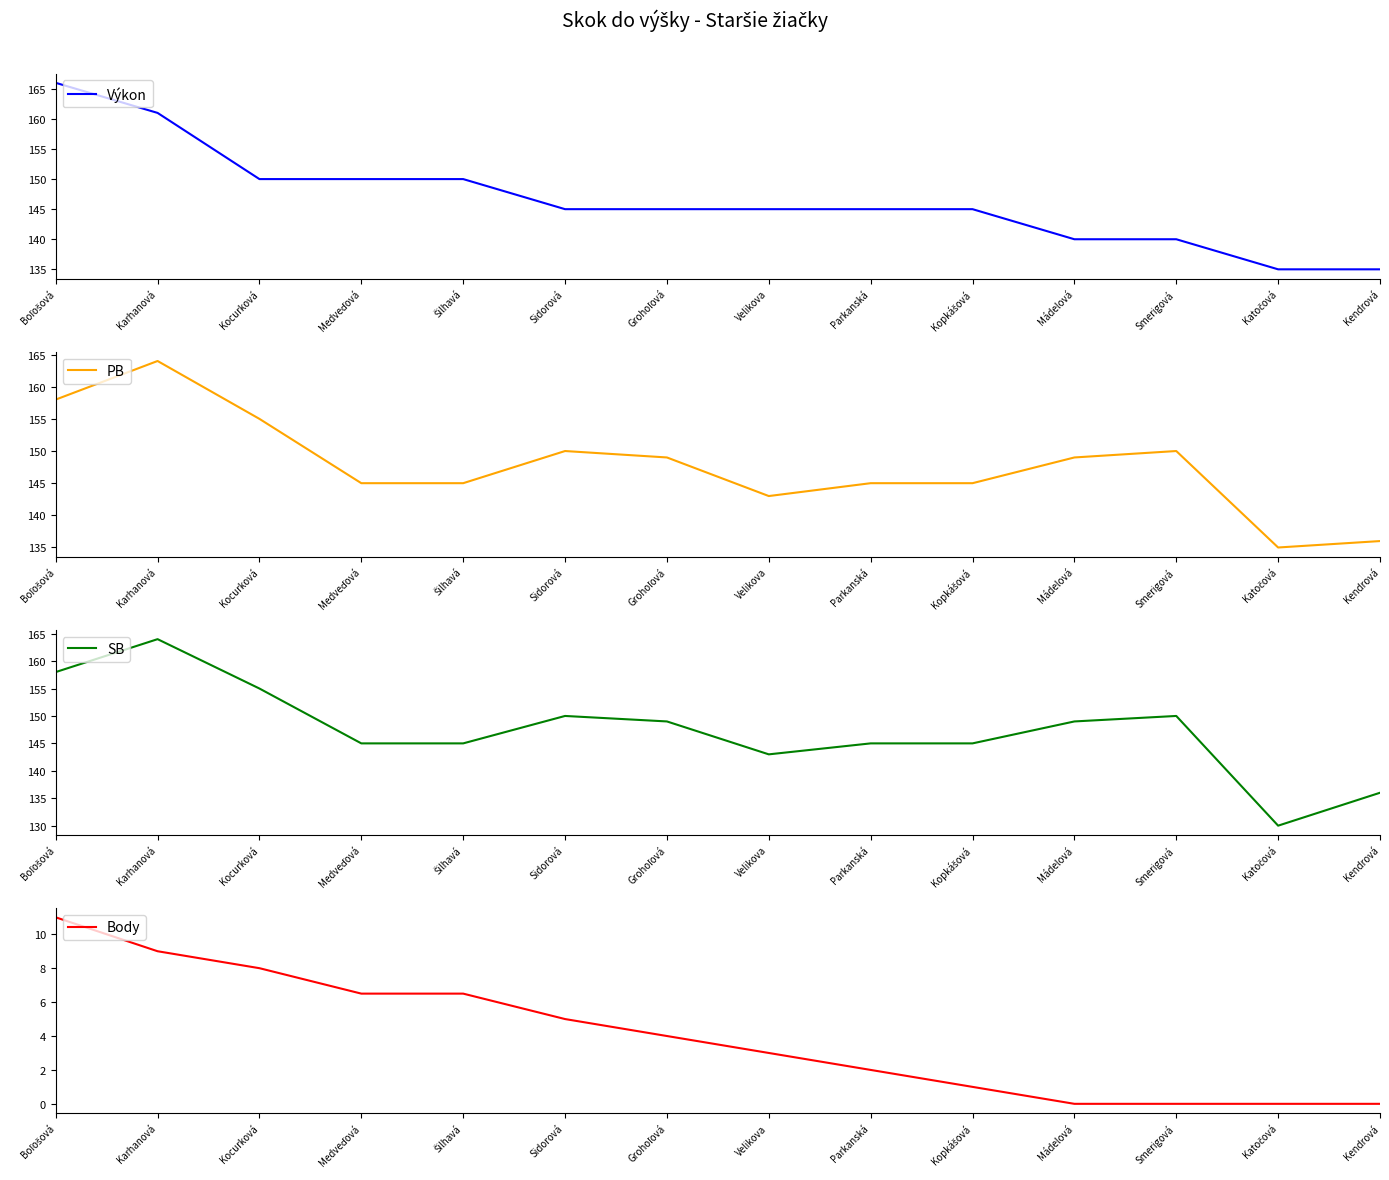

How many lines are shown in the chart?

4